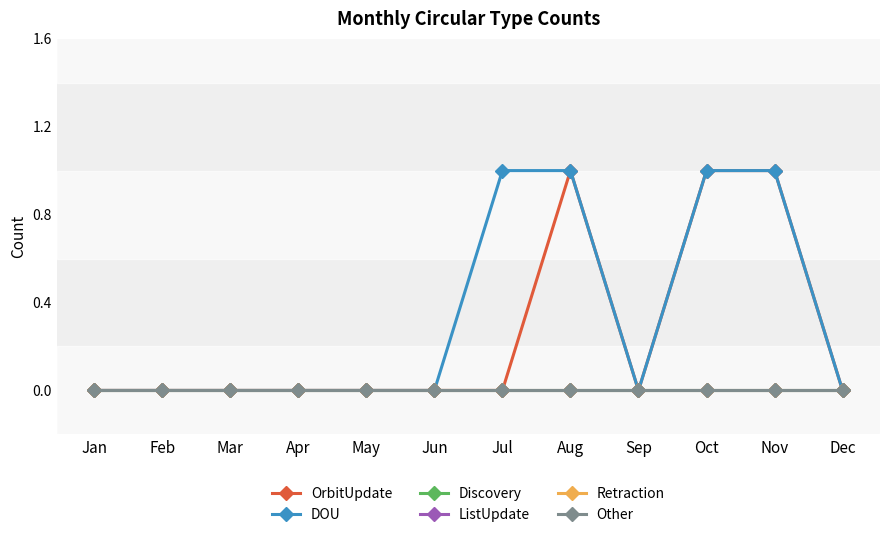

Is the value of OrbitUpdate at Feb greater than the value of Discovery at Dec?

No